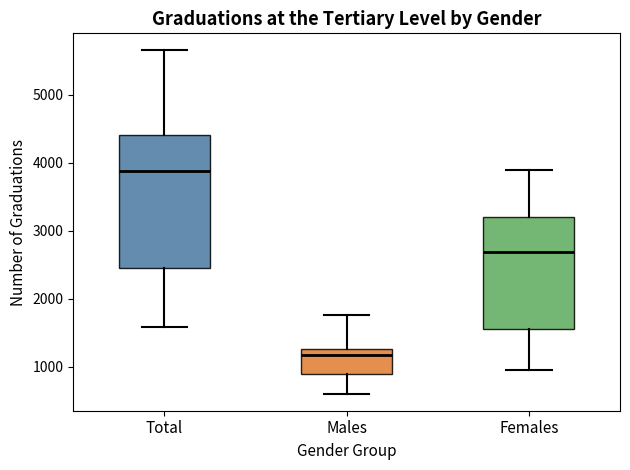

Reading left to right, read every box against the y-axis: the position of its median line, the range the box covers, and the ends of its whiskers. The values are not printed on the chart, so give them approximately, as read against the axis.

Total: median 3900, box 2500 to 4400, whiskers 1600 to 5700
Males: median 1200, box 900 to 1300, whiskers 600 to 1800
Females: median 2700, box 1600 to 3200, whiskers 1000 to 3900